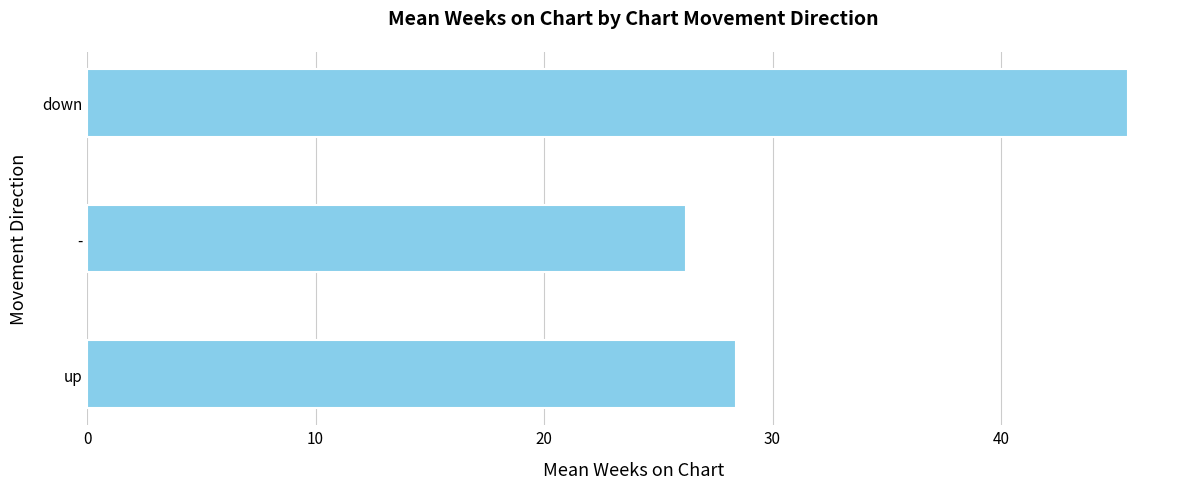

True or false: the data shows 26.2 at -.

True